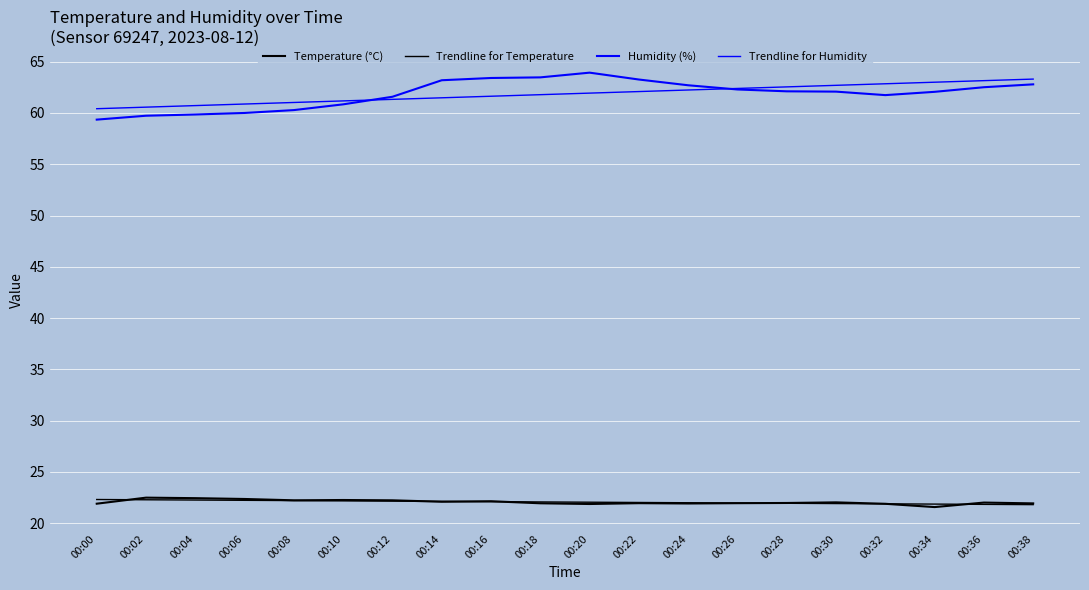

True or false: Trendline for Temperature has more than 2 points higher than both neighbors.

False